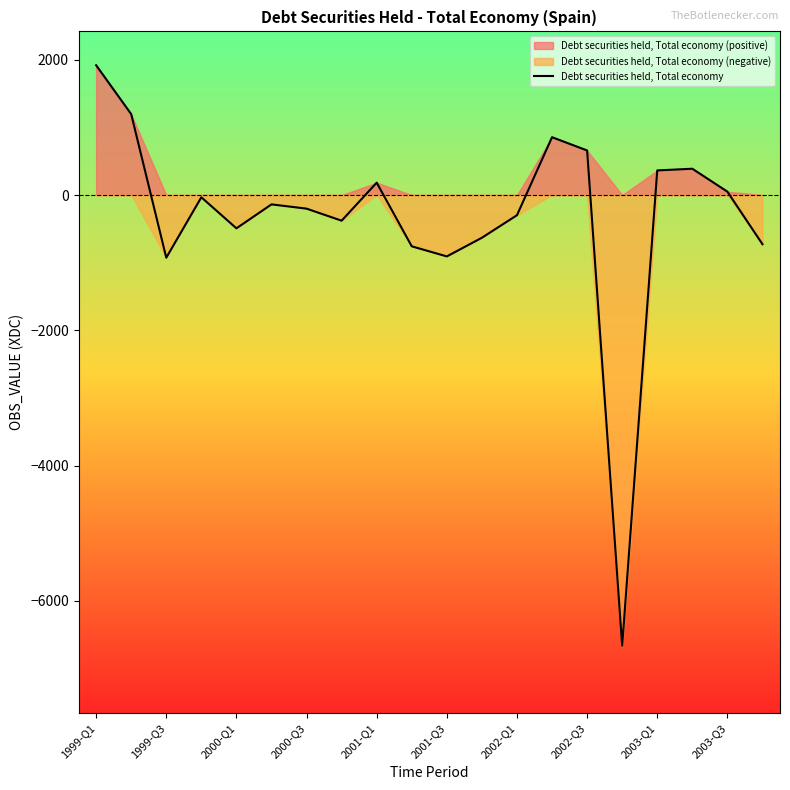

How many data points are above -138?

9